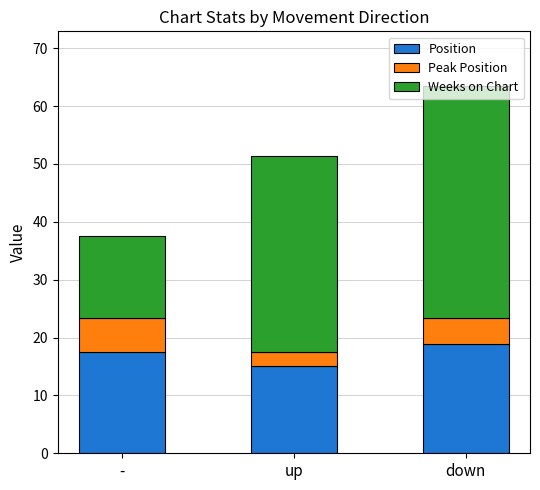

The Position series shows 17.5 at -. True or false?

True